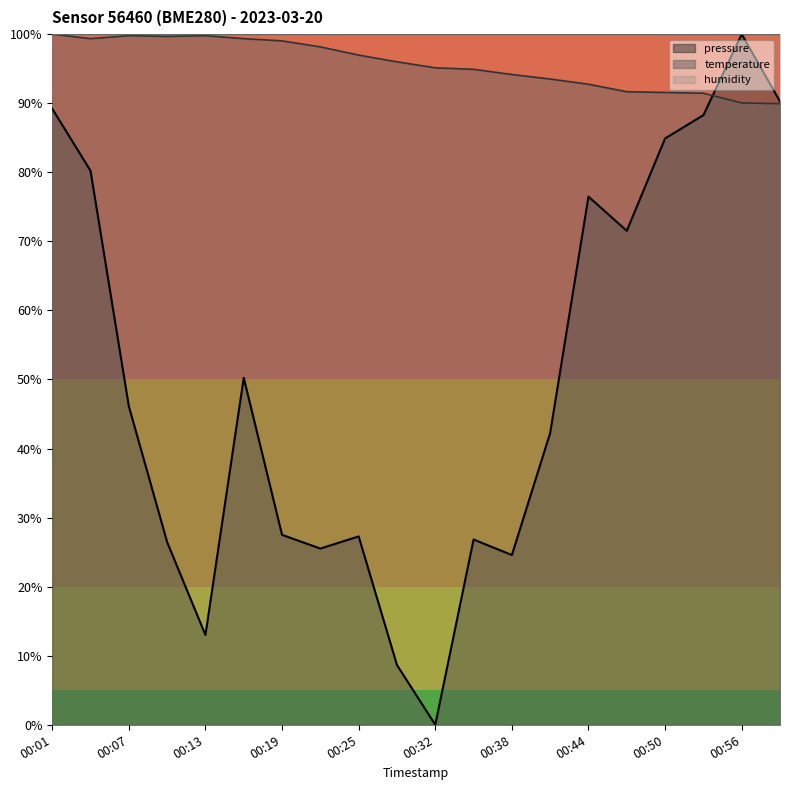

Does the chart have visible grid lines?

No